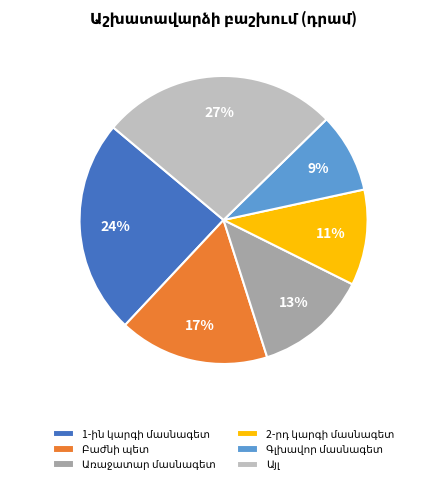

Is there a majority slice in this chart?

No